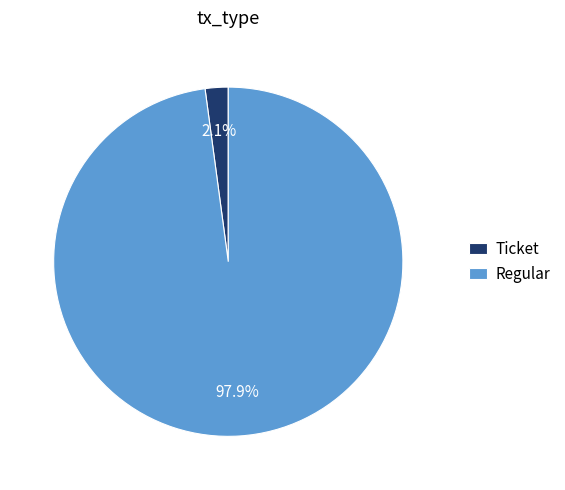

Does Regular account for over 50% of the chart?

Yes